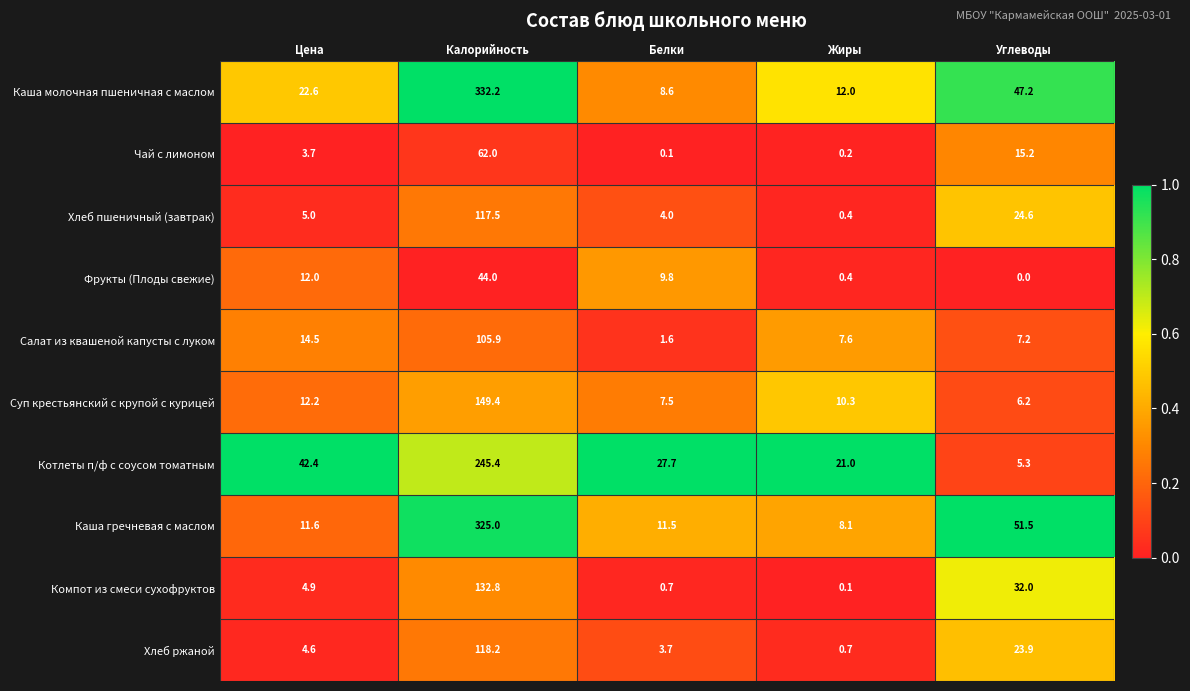

What is the difference between the maximum and minimum values in the Каша молочная пшеничная с маслом series?

323.6